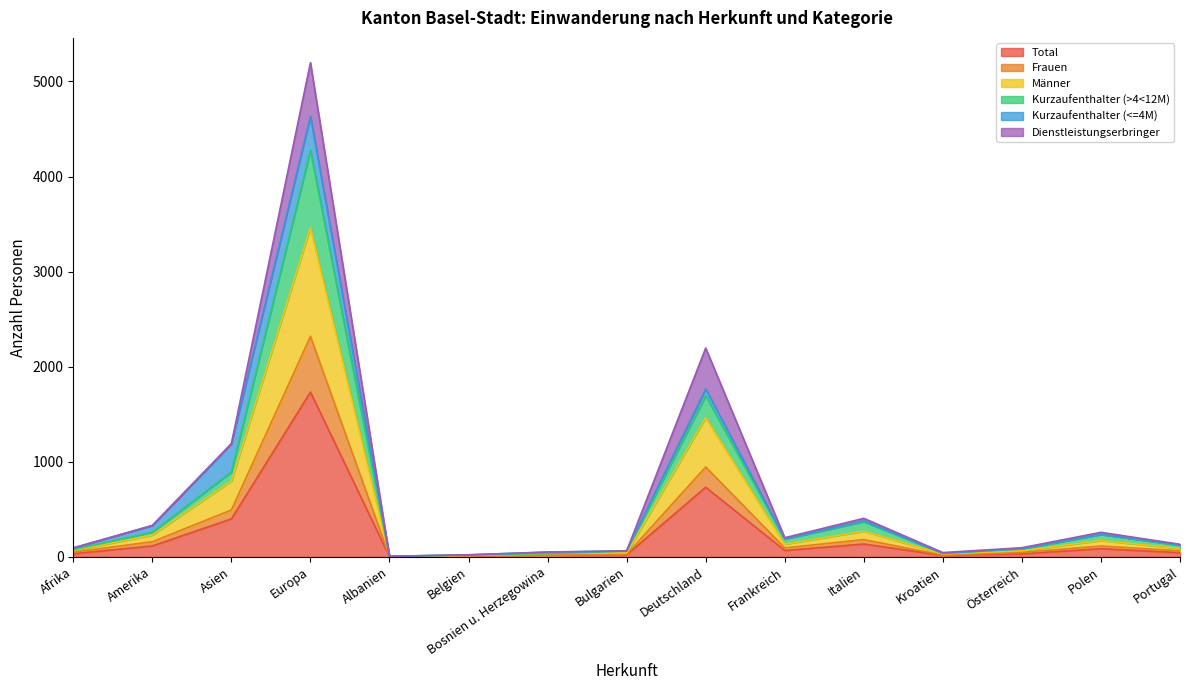

Which category has the highest value in the Total series?

Europa